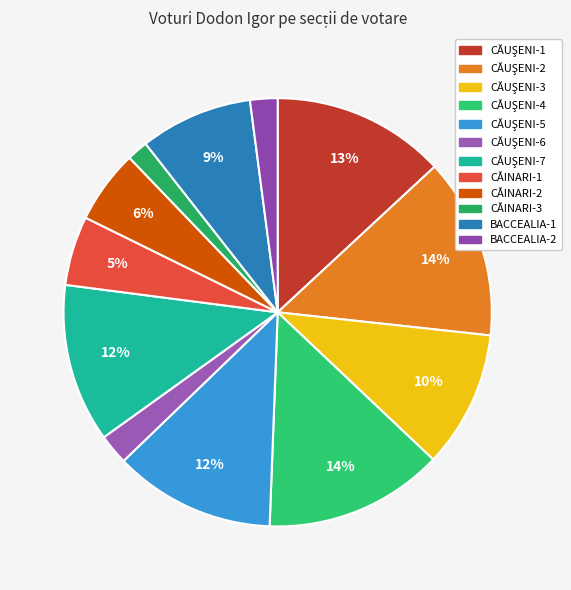

To the nearest percent, what is the average slice percentage?

8%